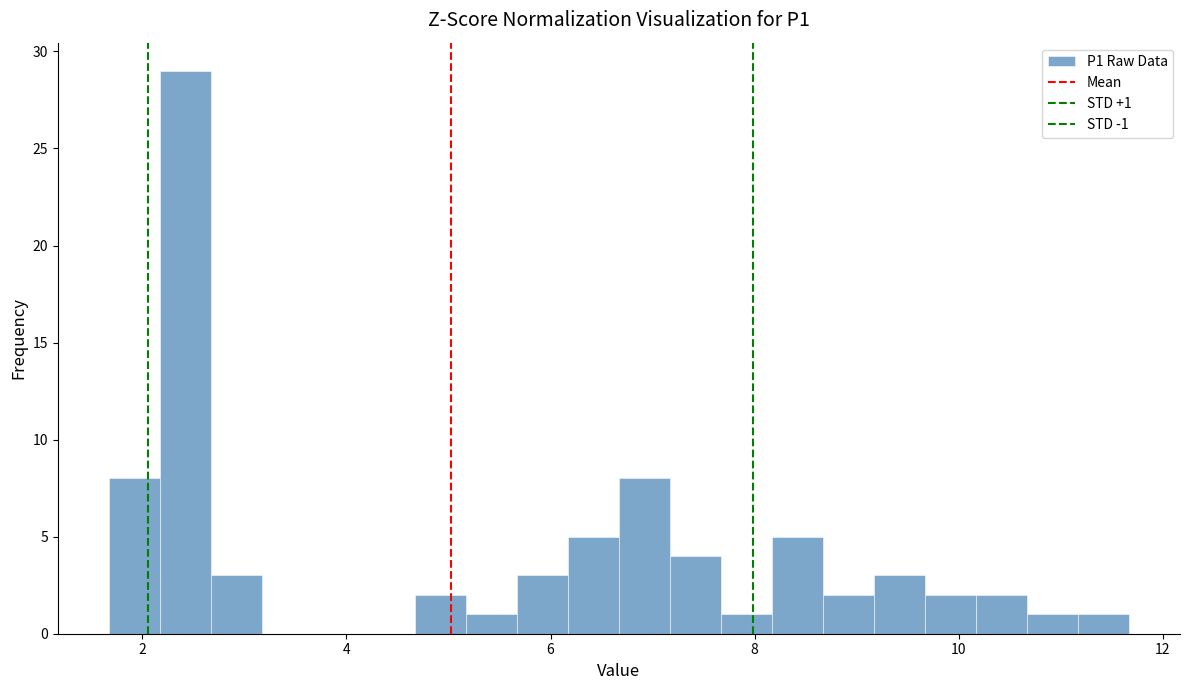

Read against the x-axis, roughly where is the centre of the tallest bar?

2.4